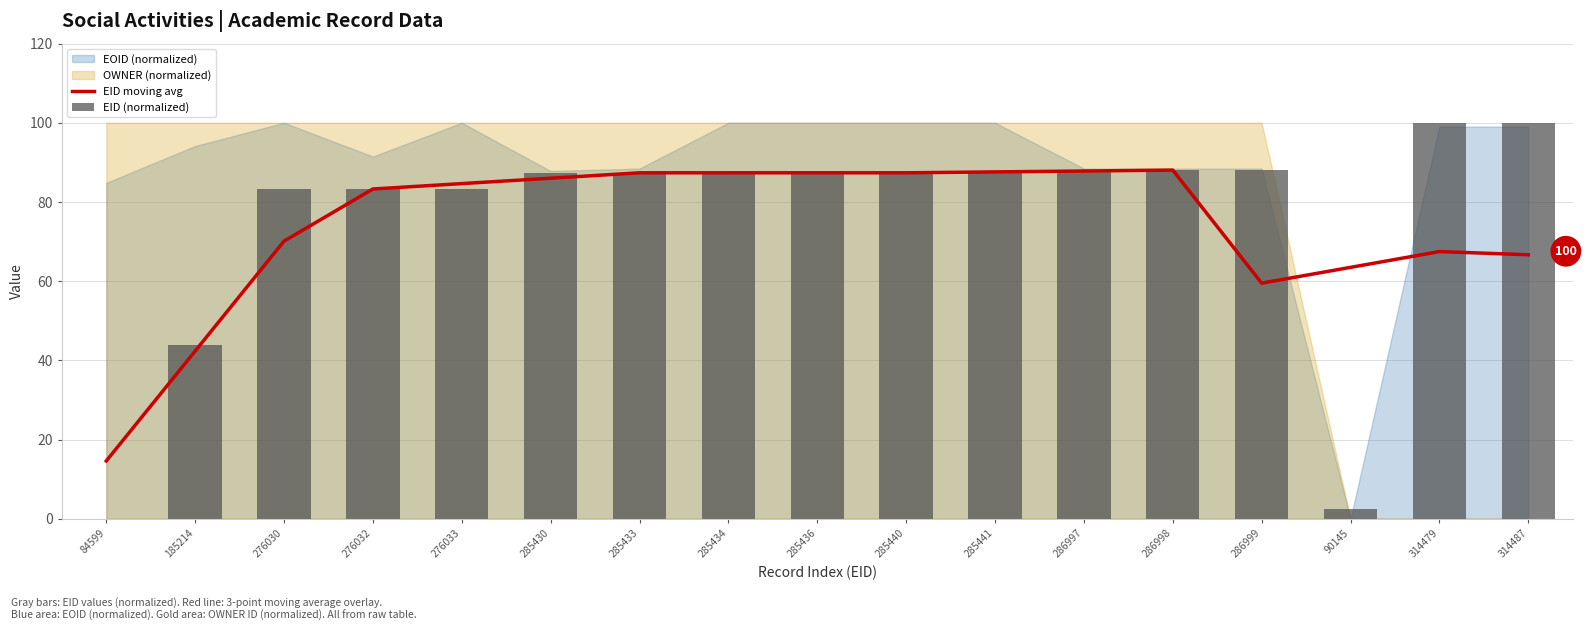

What is the difference between the second highest and second lowest values in the EID moving avg series?

45.5